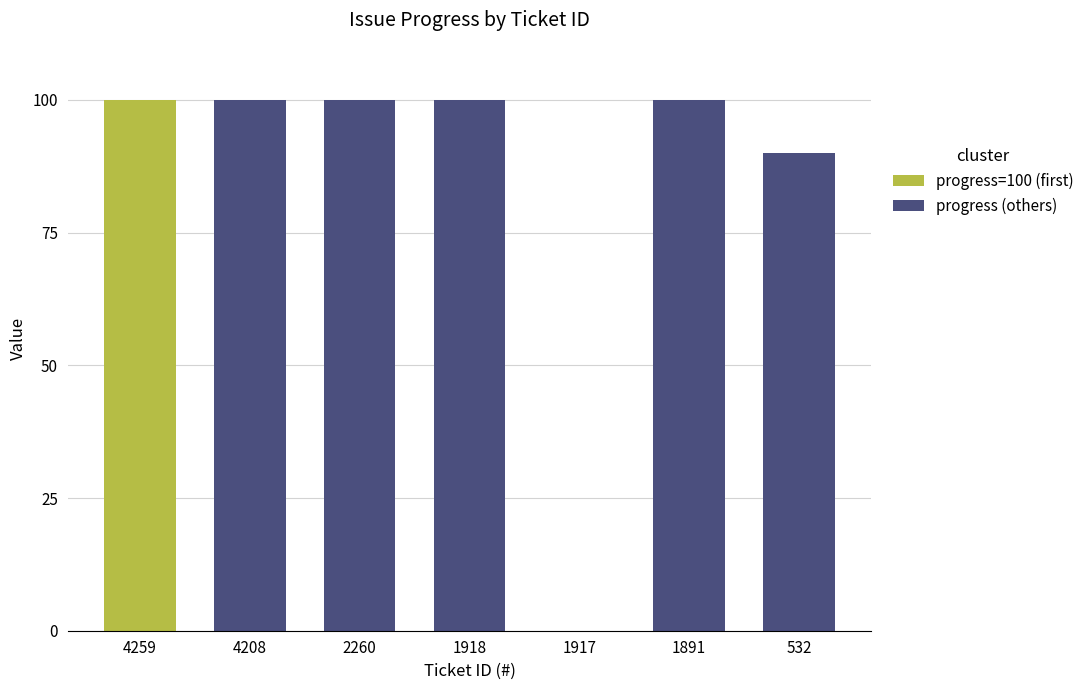

Approximately how many times larger is the value at 2260 compared to 4259?

1.0